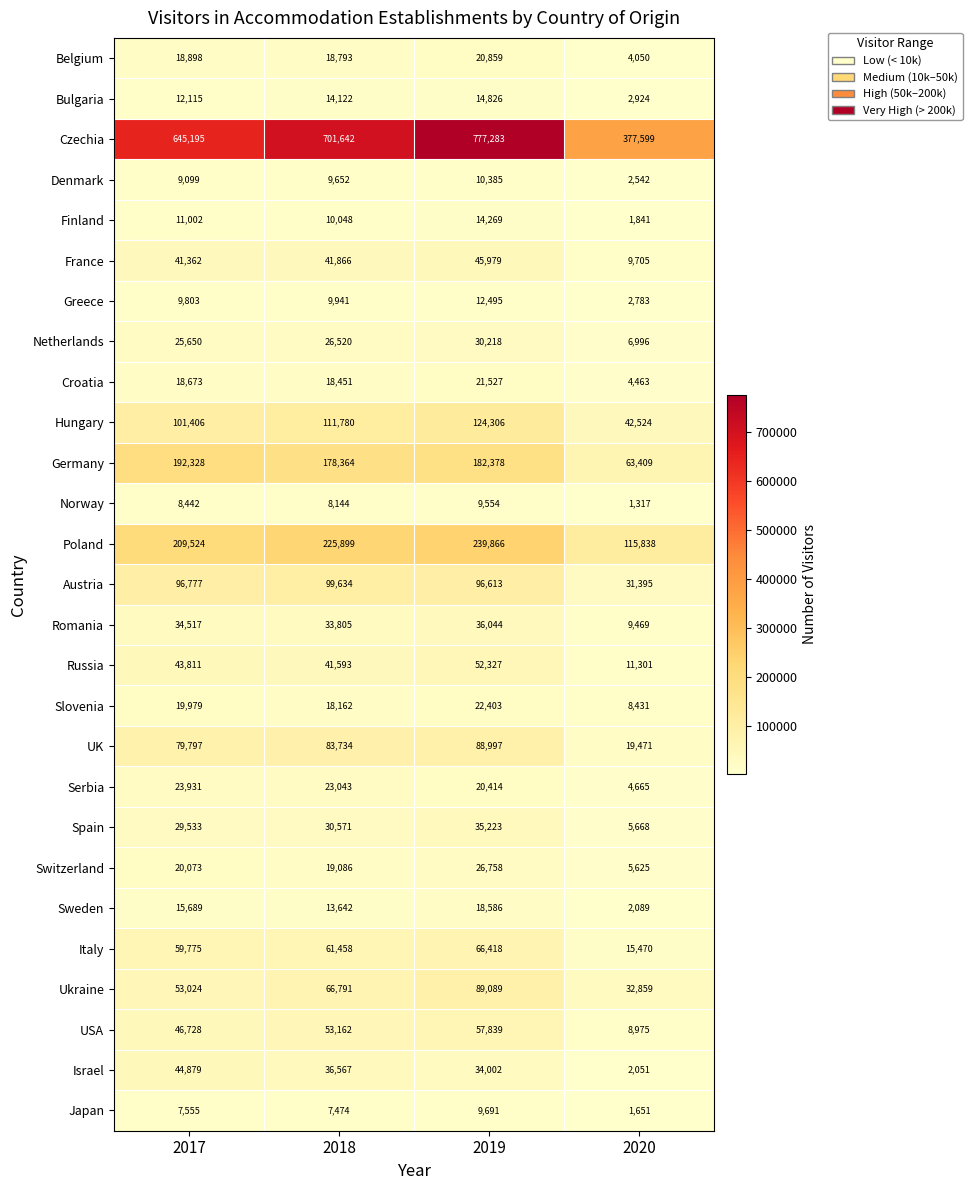

How many categories are shown in the chart?

4